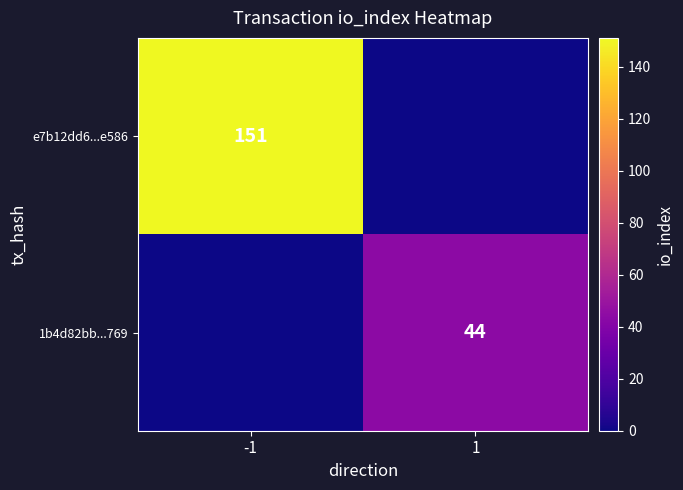

True or false: e7b12dd6...e586 has a value of 151 at -1.

True